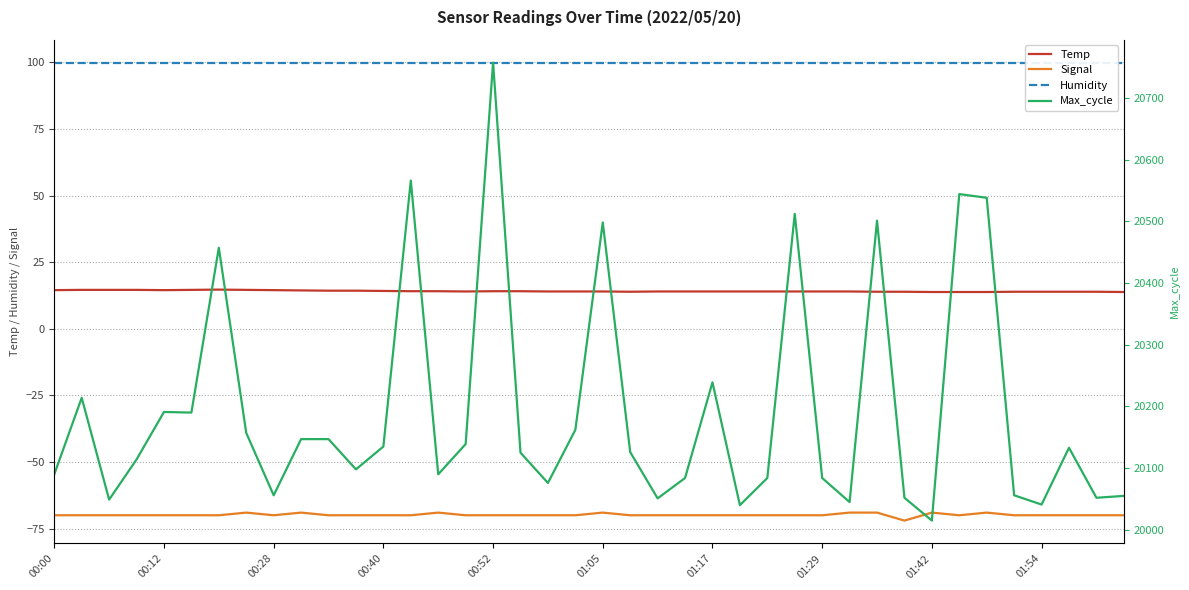

Does the chart display data point markers on the line(s)?

No